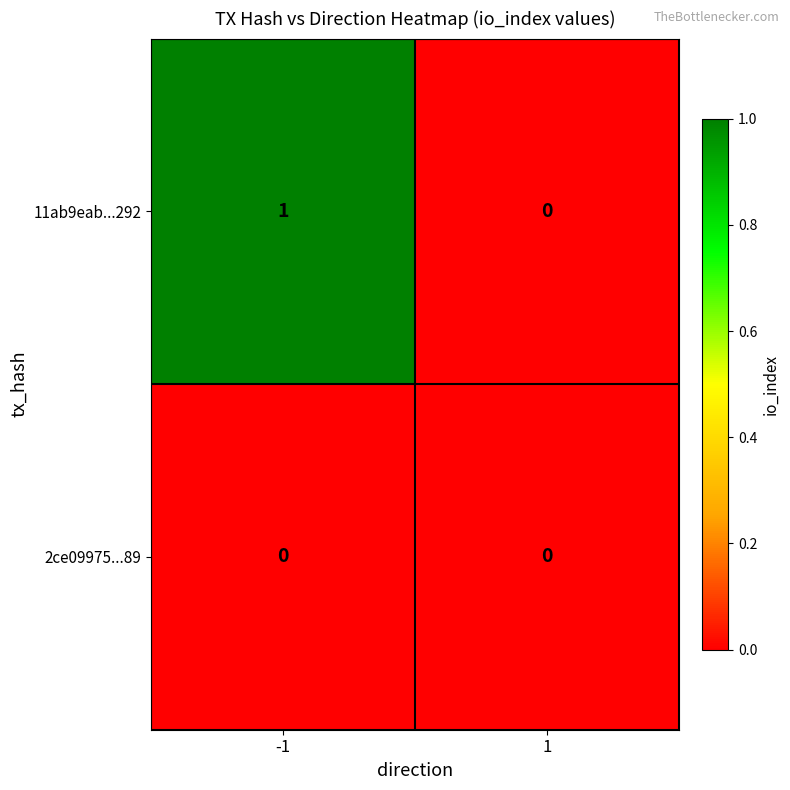

How many positive values does the 11ab9eab...292 series have?

1